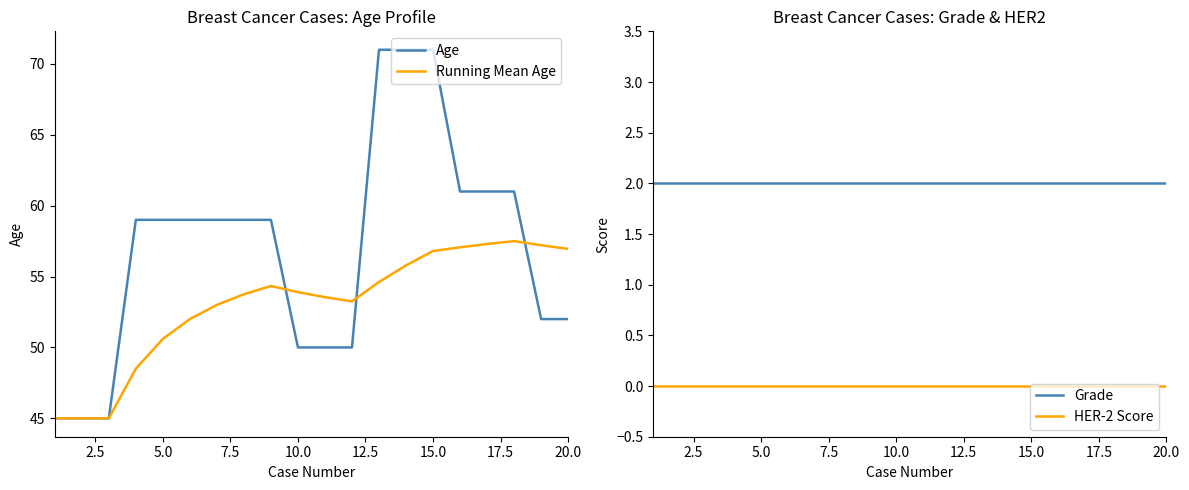

True or false: Age and Running Mean Age cross at least once.

True